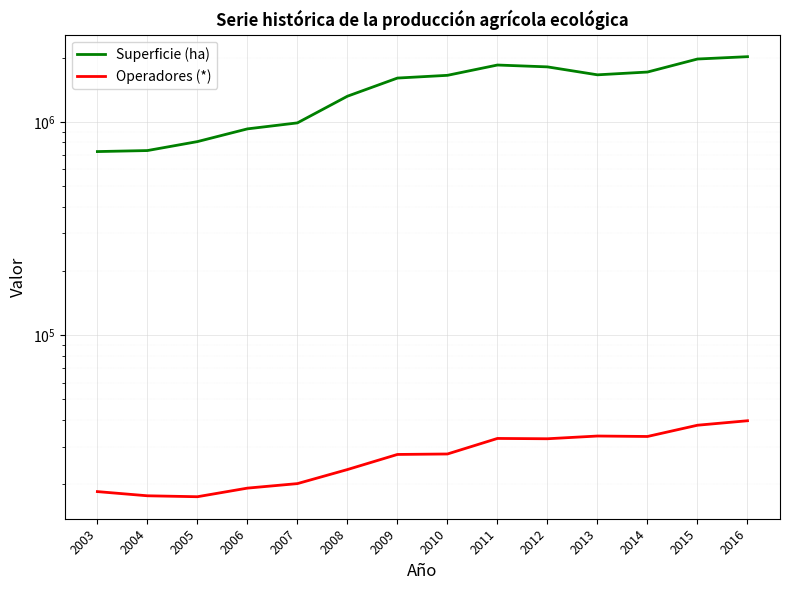

The value of Operadores (*) at 2012 is 14867. True or false?

False